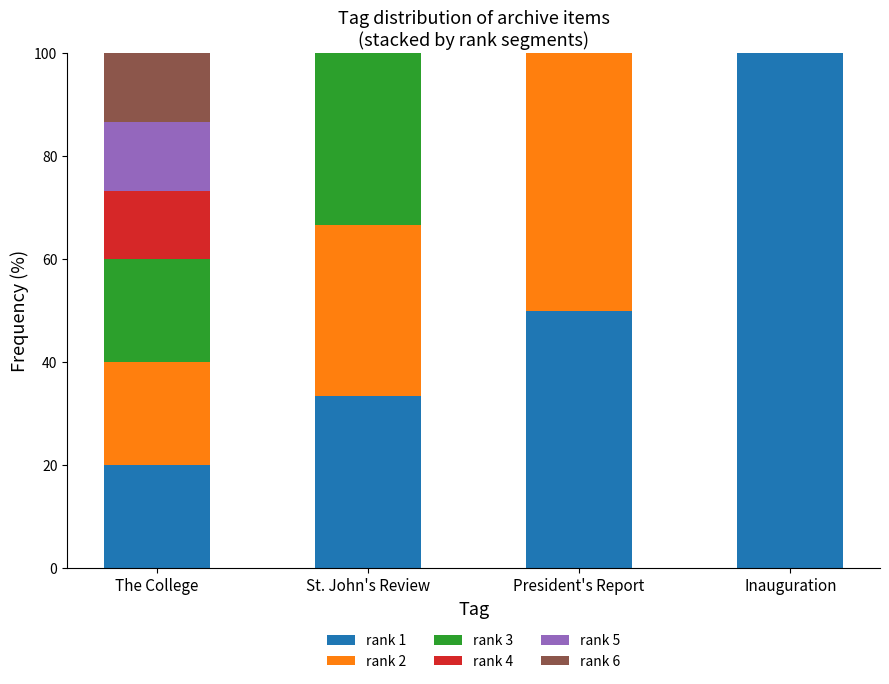

What is the maximum value for rank 1?

100.0